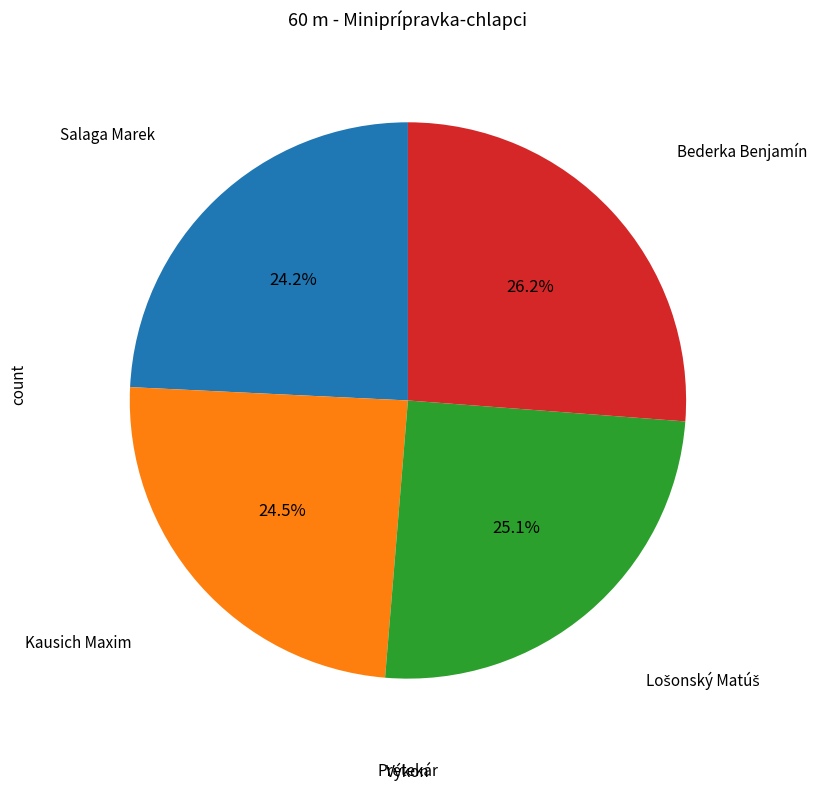

Is it true that Salaga Marek is 24% of the pie?

True